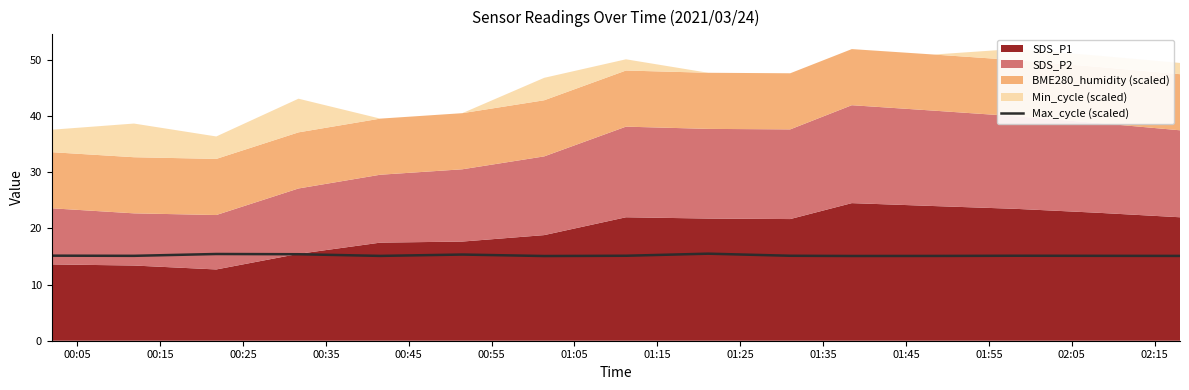

What is the minimum value for Max_cycle (scaled)?

15.1